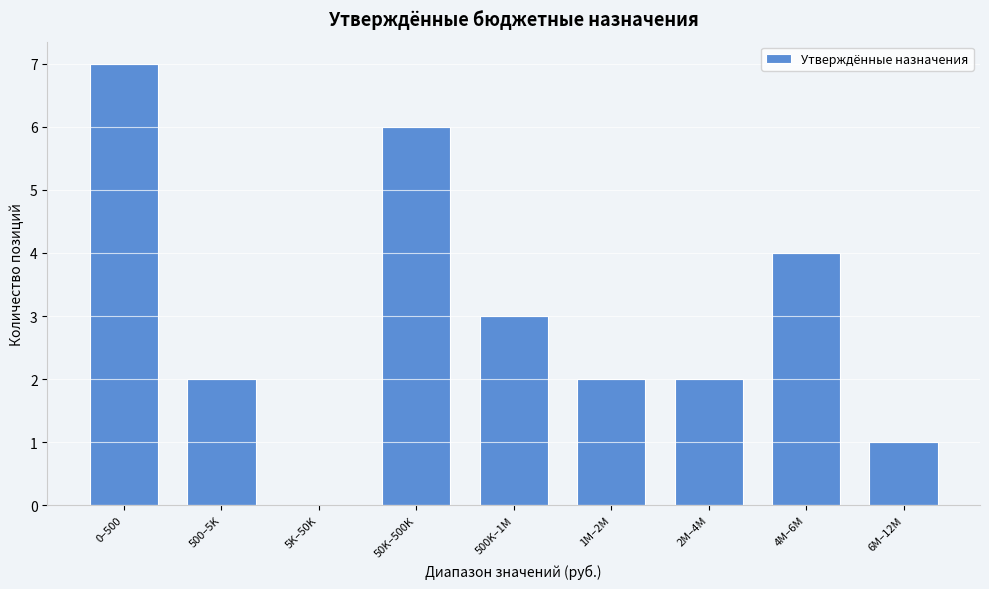

Reading right to left, transcribe all the data shown in this chart.

6M–12M=1	4M–6M=4	2M–4M=2	1M–2M=2	500K–1M=3	50K–500K=6	5K–50K=0	500–5K=2	0–500=7